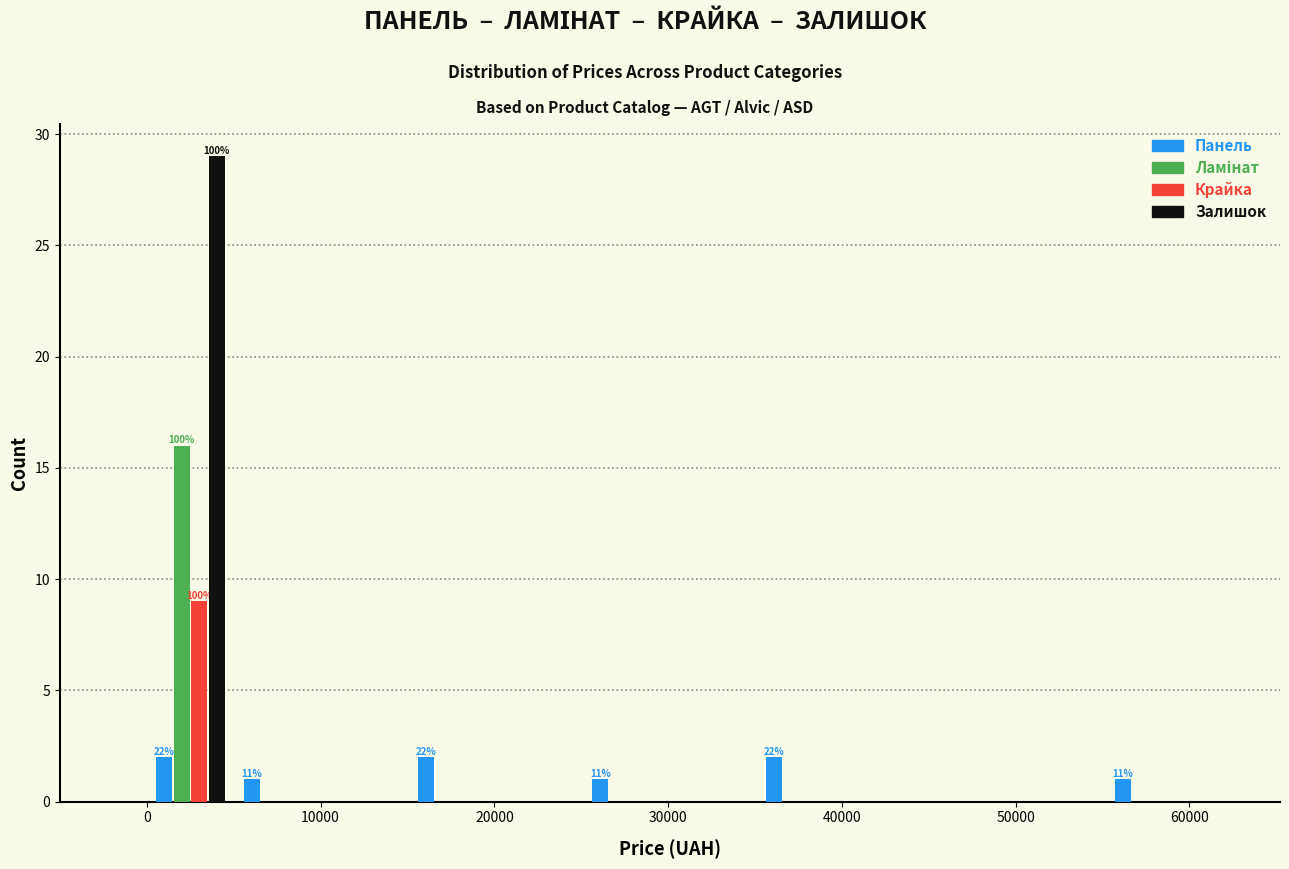

In the Крайка series, which range on the x-axis has the tallest bar?

0 to 5000